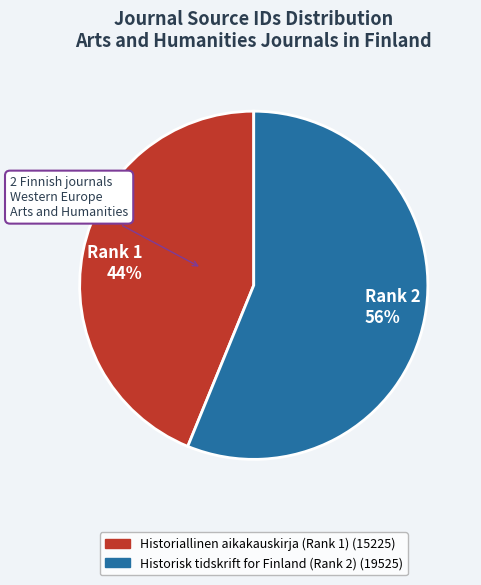

Which has a higher value, Rank 2 56% or Rank 1 44%?

Rank 2 56%